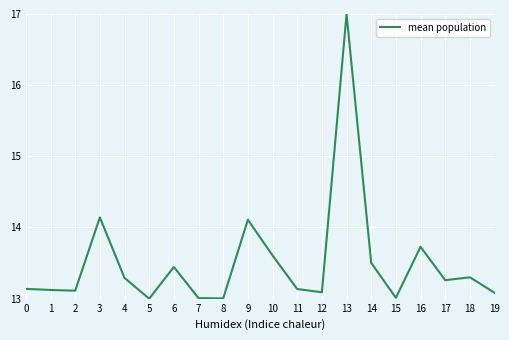

The chart shows a value of 13.0 at 8. True or false?

True